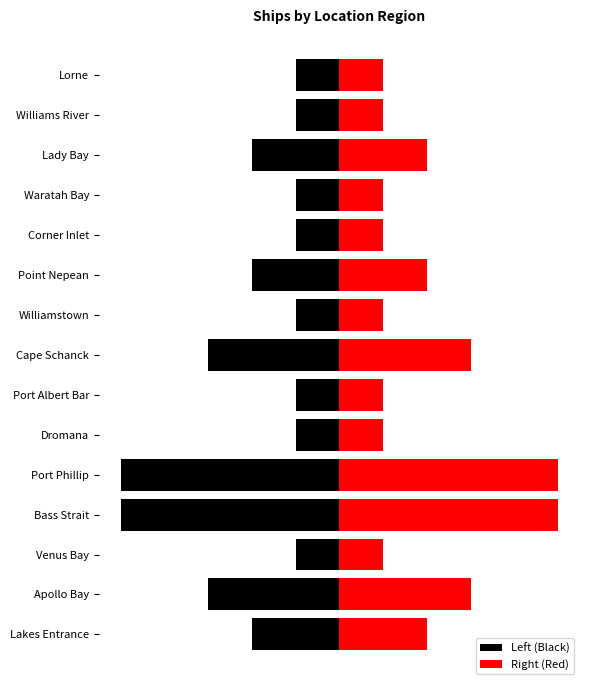

What is the spread (max minus min) of values at Port Albert Bar?

2